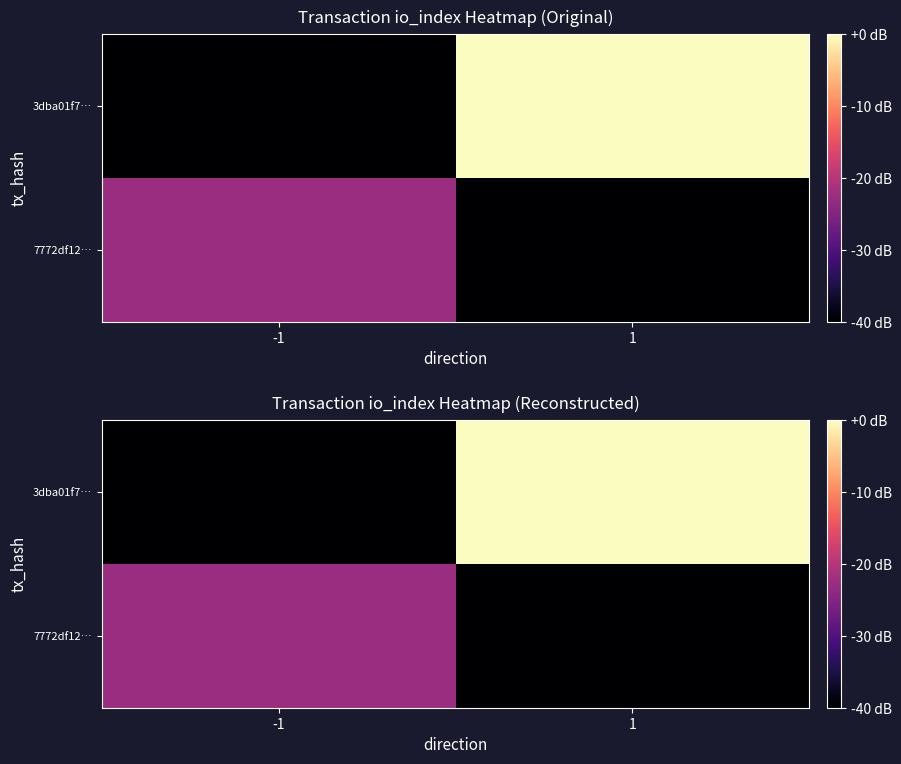

What is the average value of the 3dba01f7… series?

-20.0